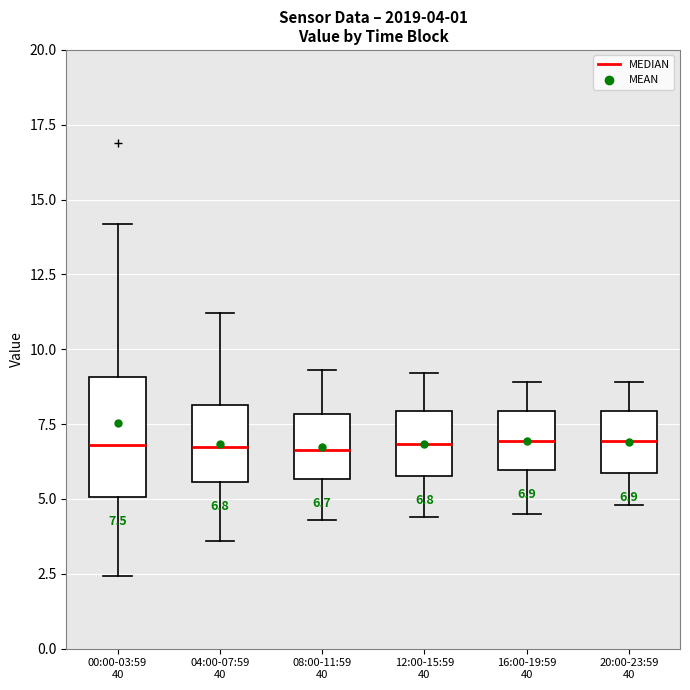

Which box is the tallest, from its lower edge to its upper edge?

00:00-03:59 40